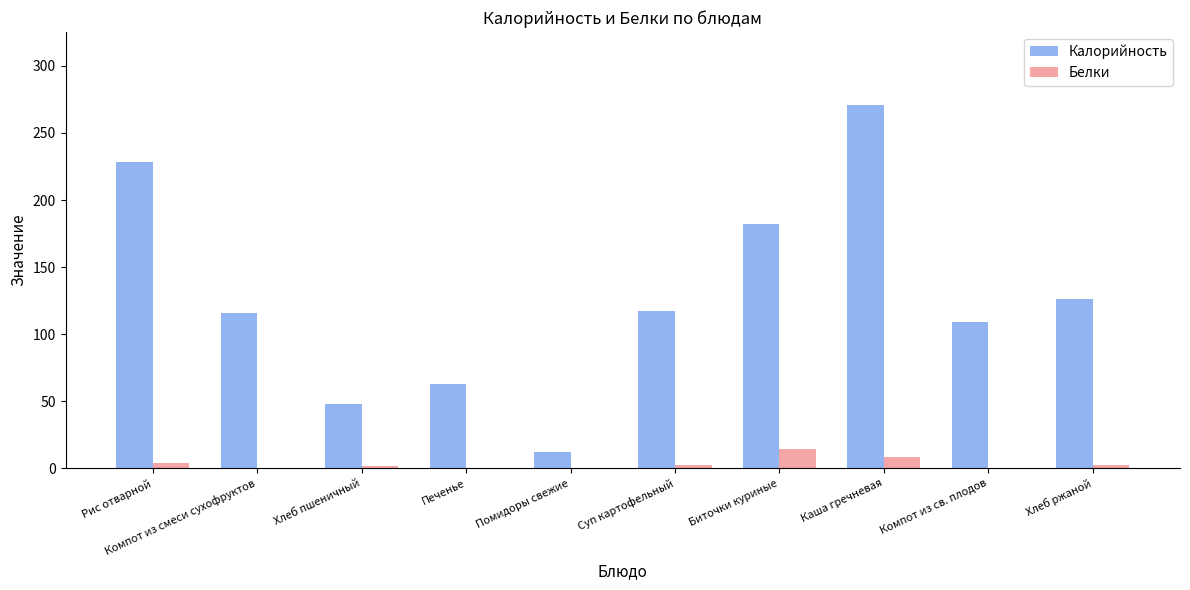

What are all the series names shown in the legend?

Калорийность, Белки